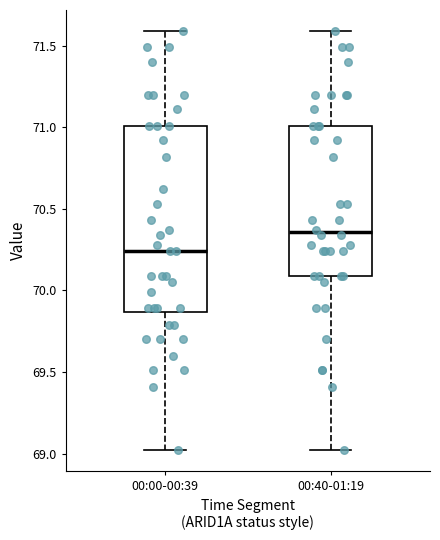

Where is the lower edge of the box for 00:40-01:19 on the y-axis? The values are not printed on the chart, so give them approximately, as read against the axis.

70.10